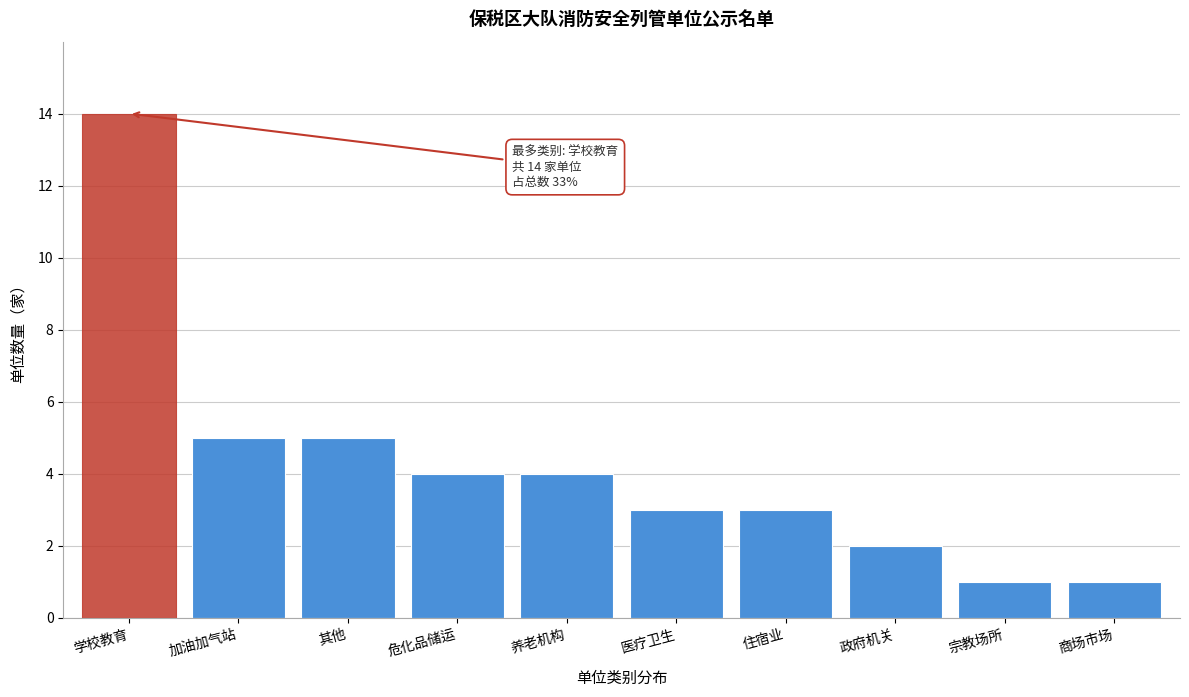

Reading left to right, extract all data points from this chart.

14	5	5	4	4	3	3	2	1	1